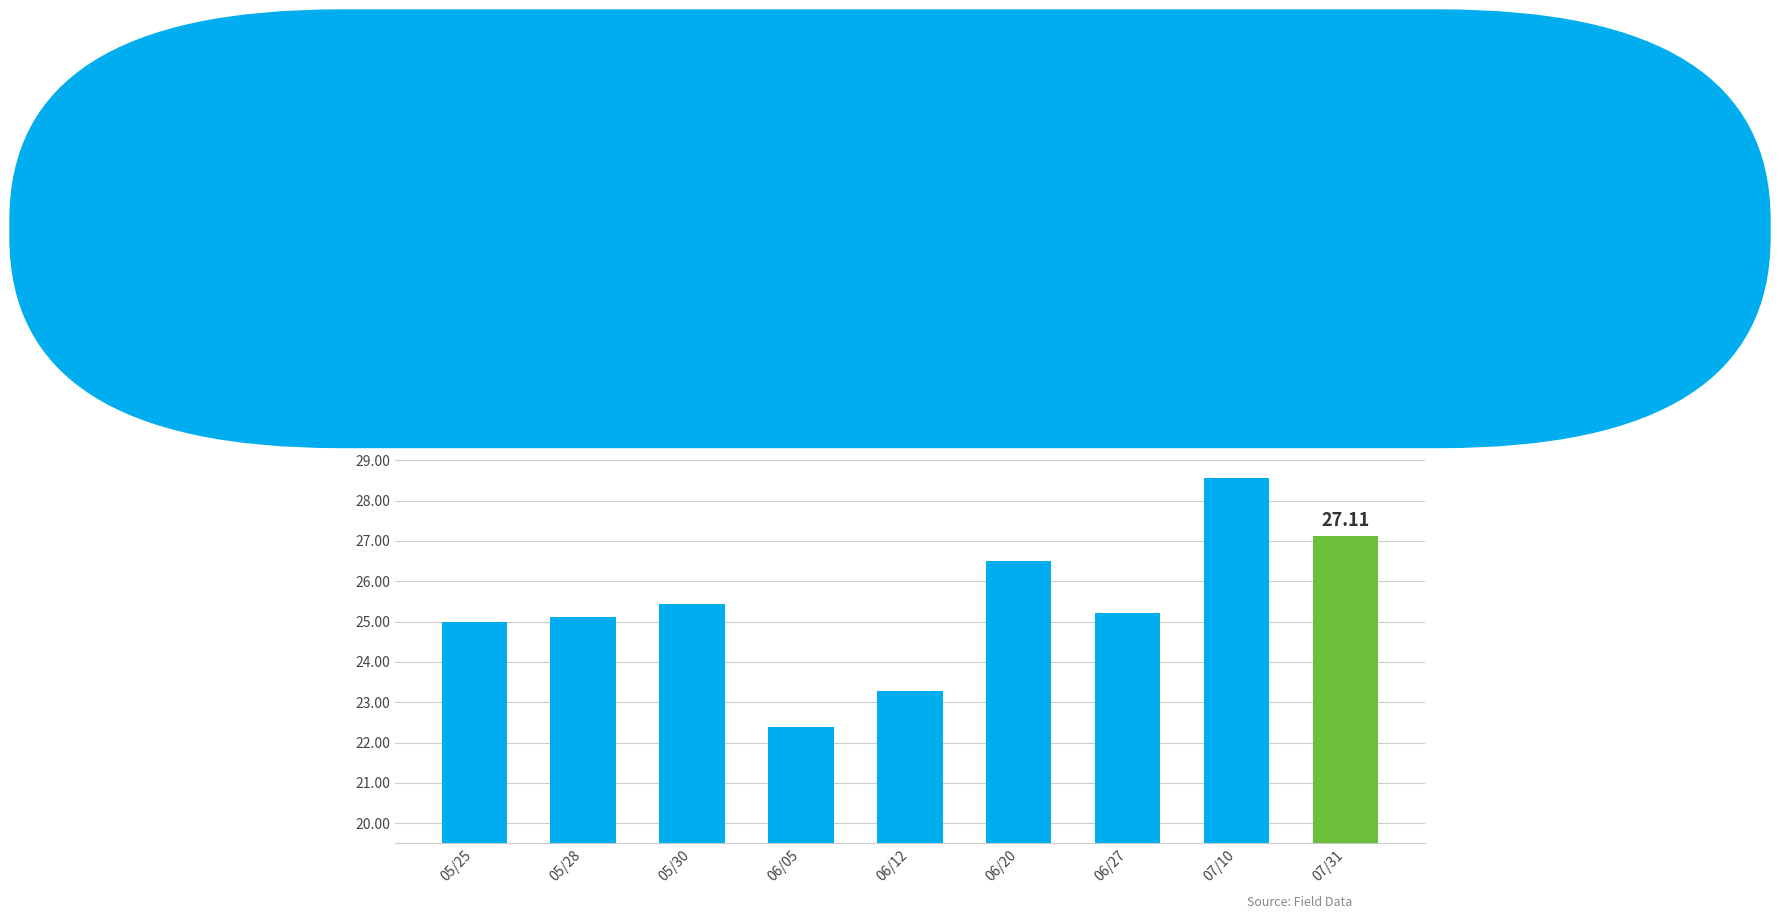

What is the difference between the second highest and minimum values?

4.7